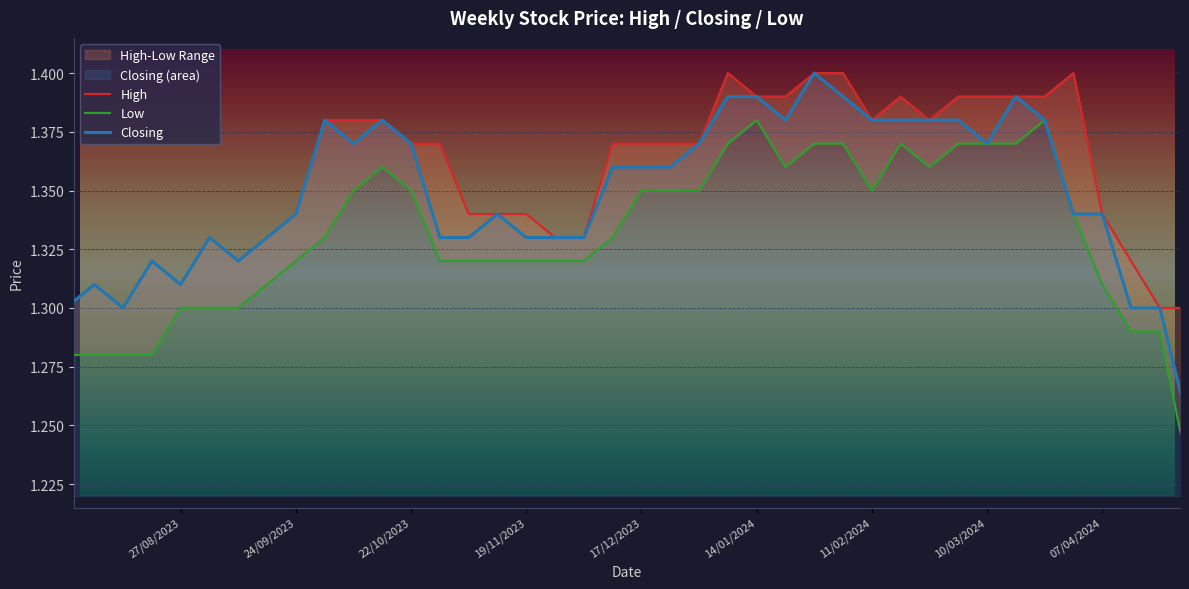

What is the difference between the maximum and minimum values in the Low series?

0.1